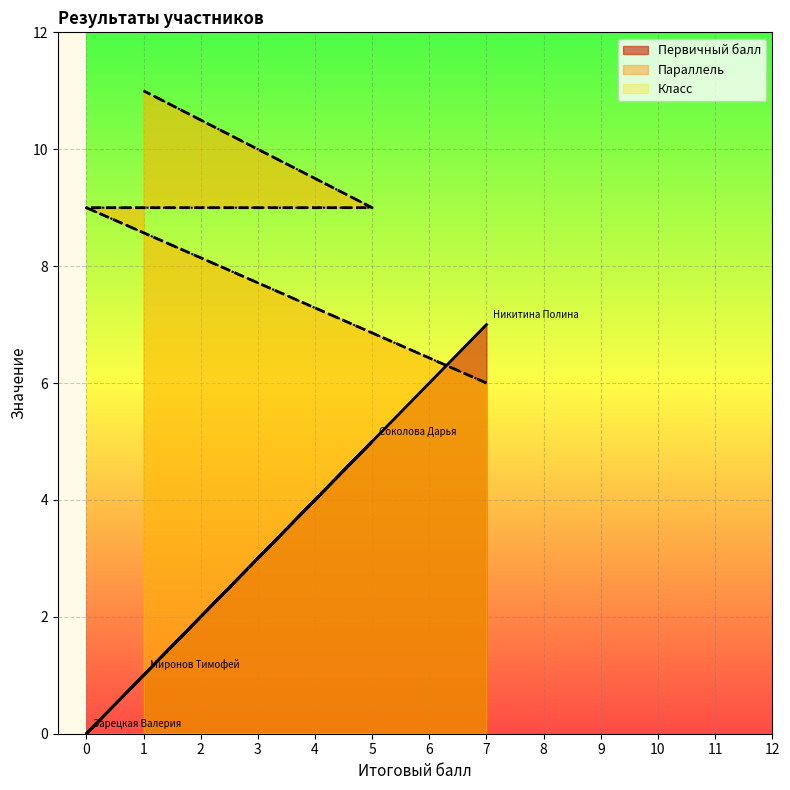

The Класс series shows 6 at 7. True or false?

True